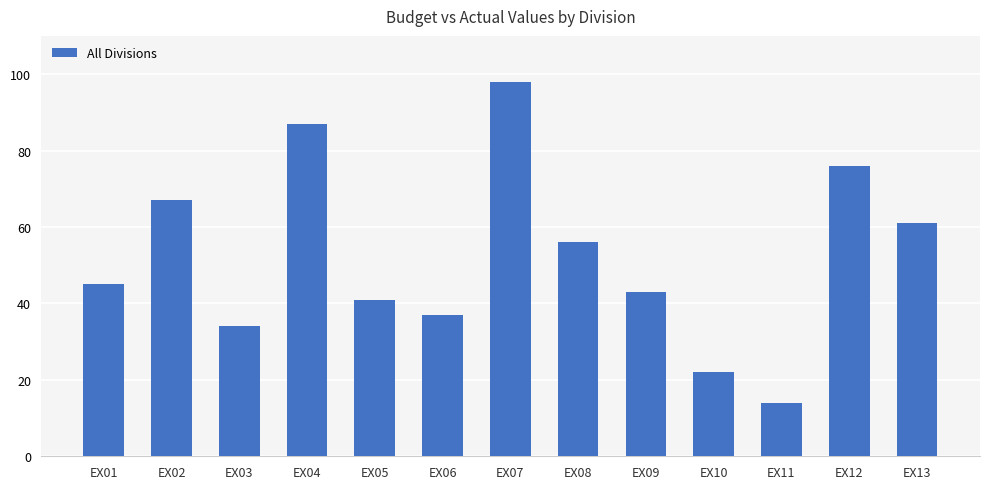

What is the difference between the second highest and minimum values?

73